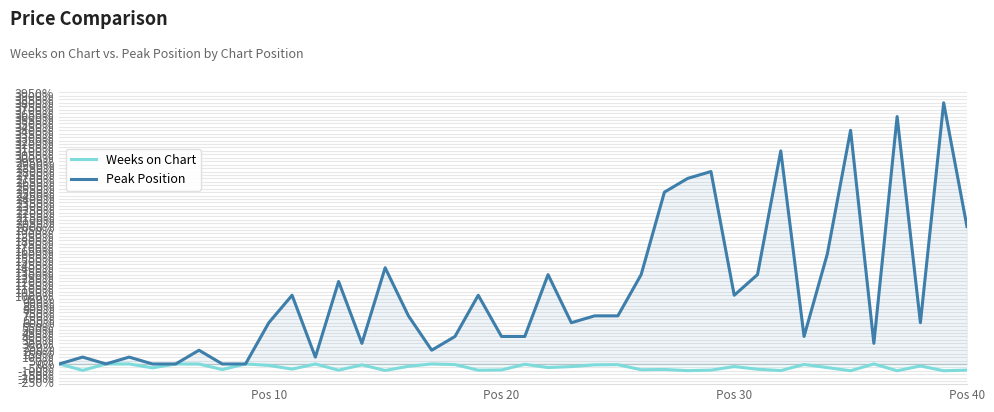

What is the difference between the second highest and second lowest values in the Weeks on Chart series?

98.7